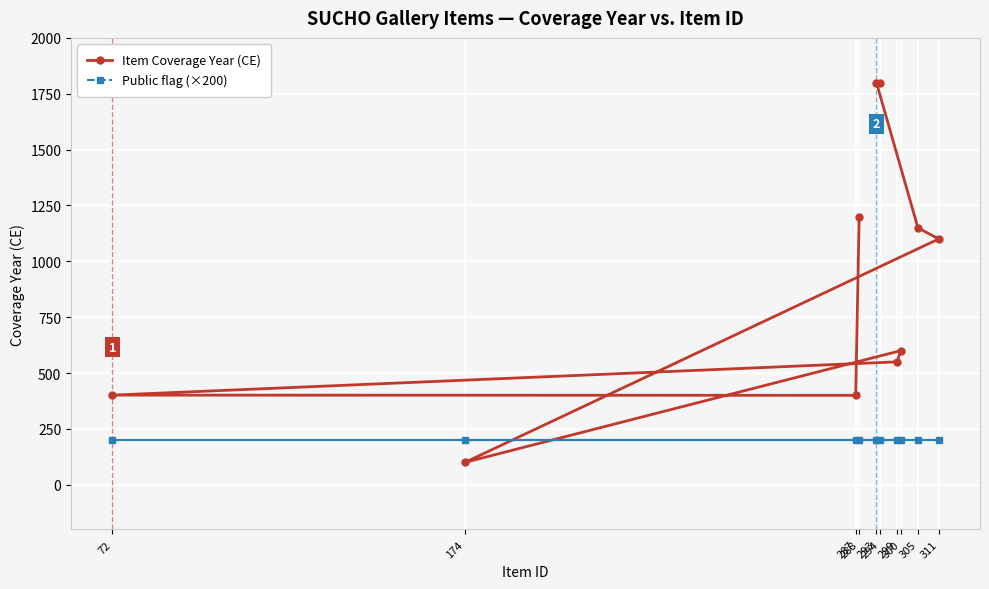

Reading left to right, list all the values displayed in this chart.

Item Coverage Year (CE): 288=1200	287=400	72=401	299=550	300=600	174=100	311=1100	305=1150	293=1800	294=1800
Public flag (×200): 288=200	287=200	72=200	299=200	300=200	174=200	311=200	305=200	293=200	294=200